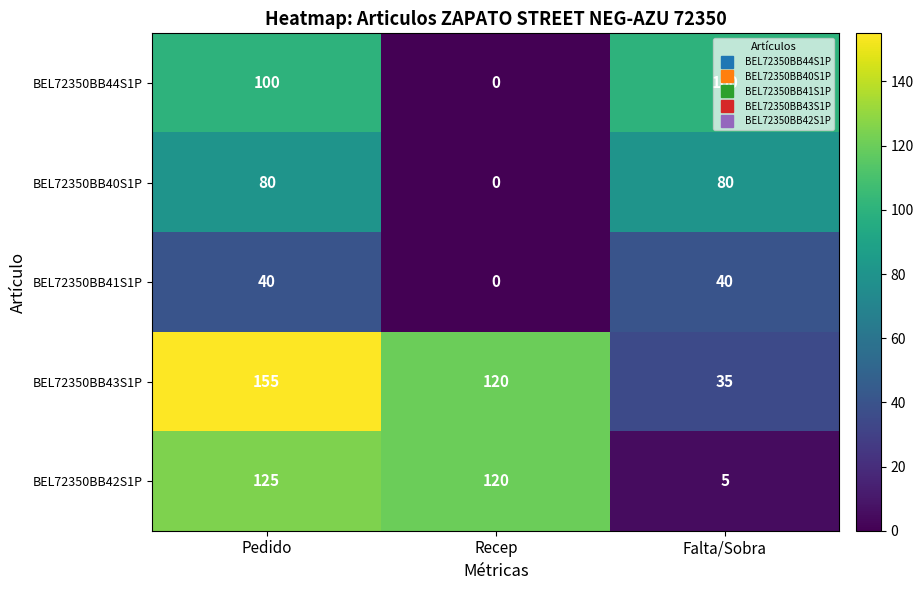

List the series in order of their overall mean, highest first.

BEL72350BB43S1P, BEL72350BB42S1P, BEL72350BB44S1P, BEL72350BB40S1P, BEL72350BB41S1P